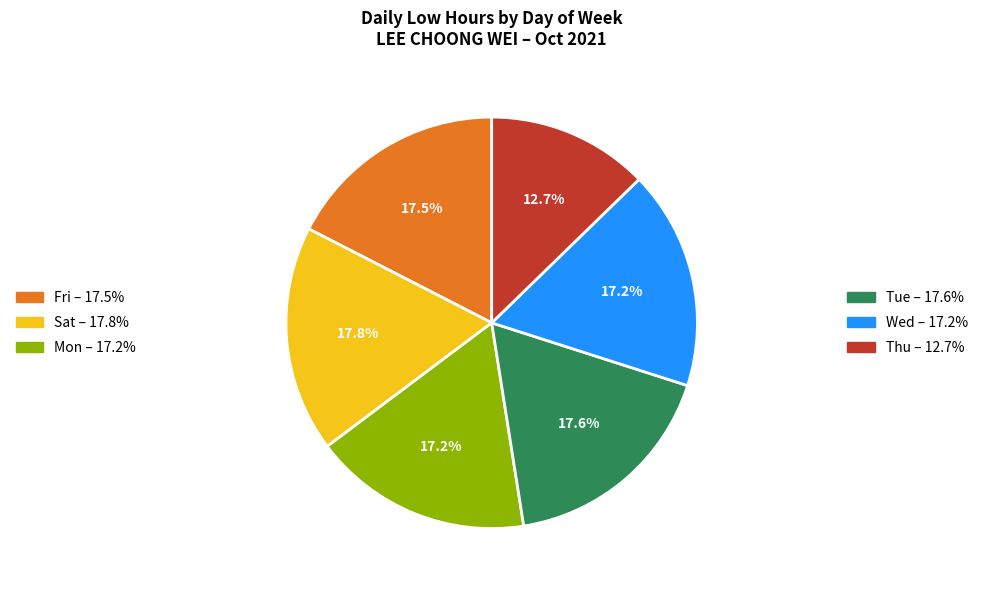

Does any single category account for the majority?

No